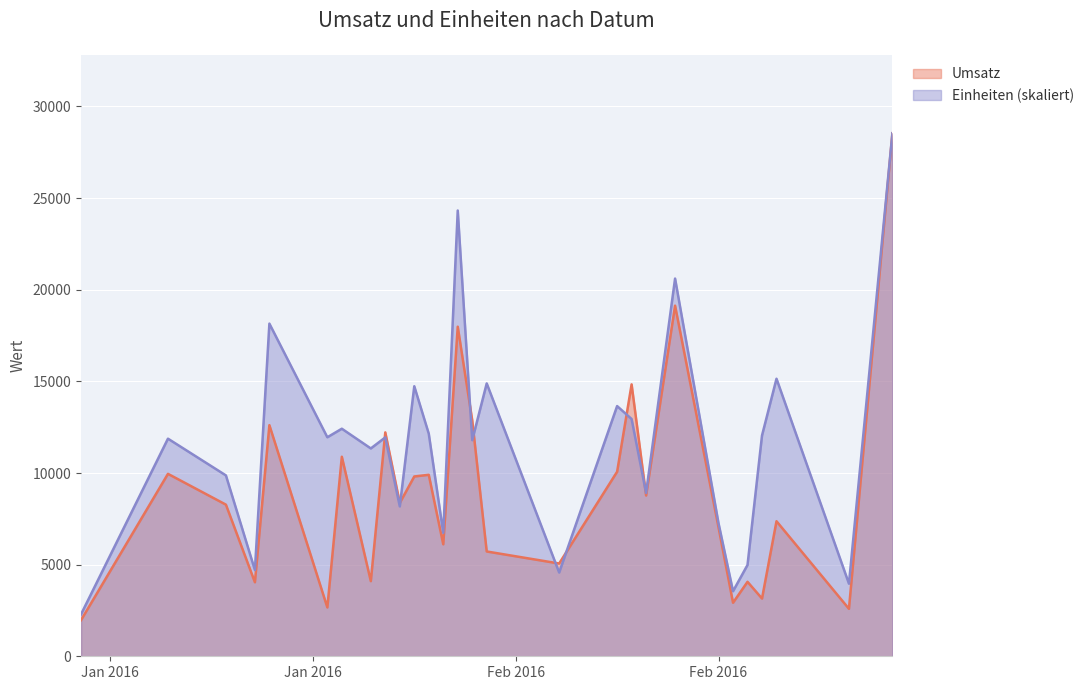

True or false: Einheiten has a value of 12046.1 at 2016-02-19.

True